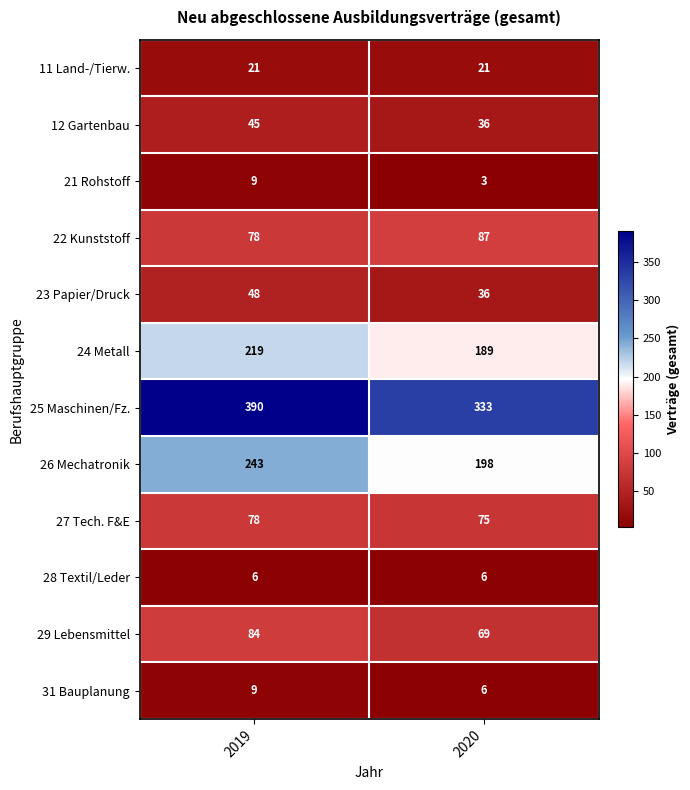

What is the sum of the 12 Gartenbau values at 2019 and 2020?

81